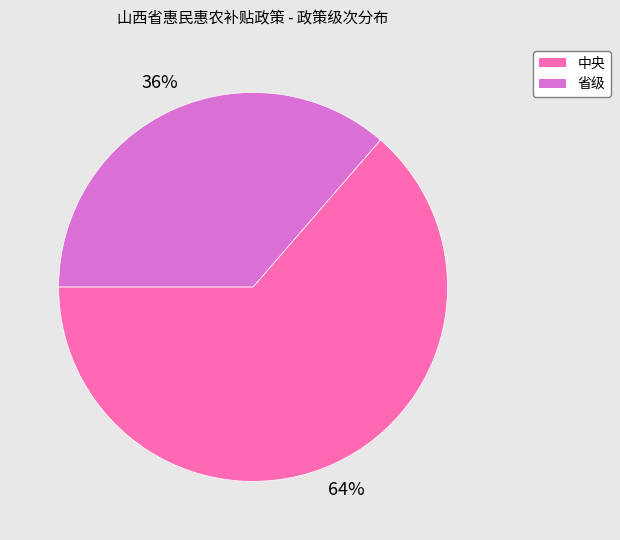

Which has a higher value, 中央 or 省级?

中央